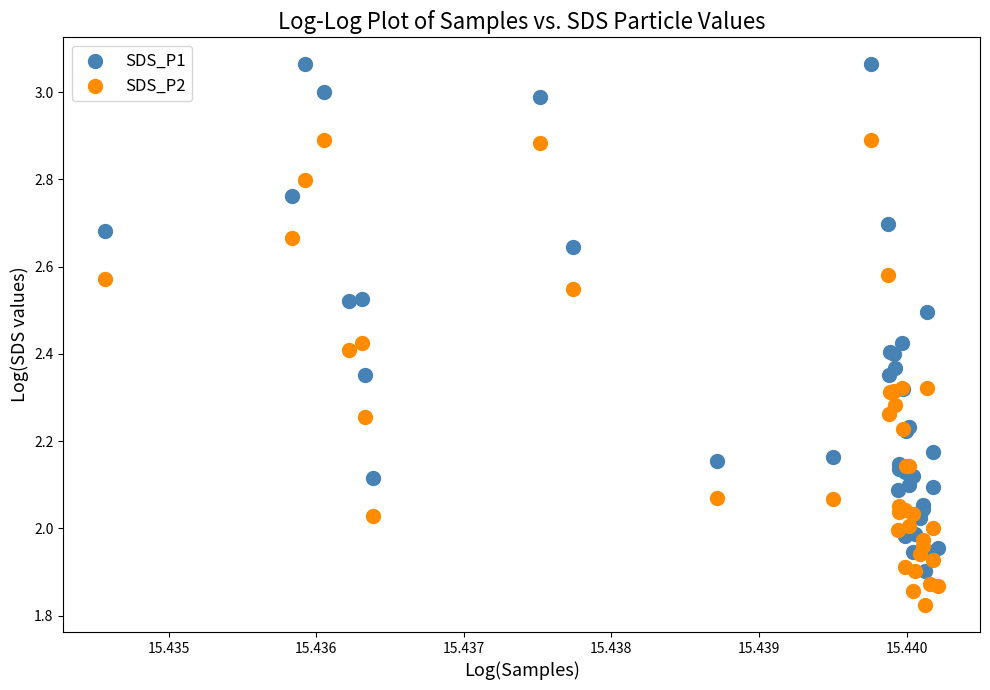

Which series has the widest spread of Y values?

SDS_P1